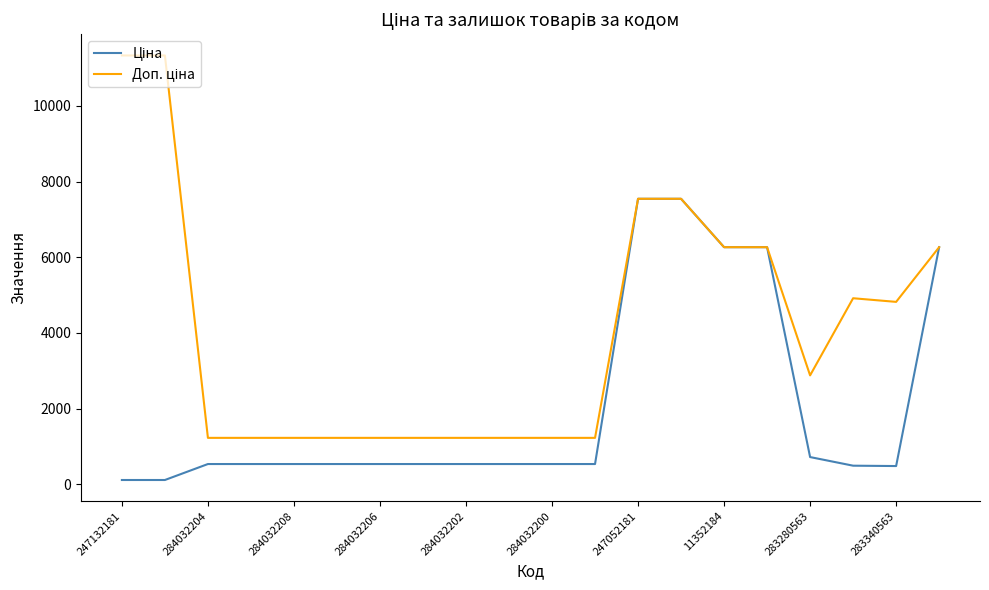

What is the greatest value displayed?

11334.0